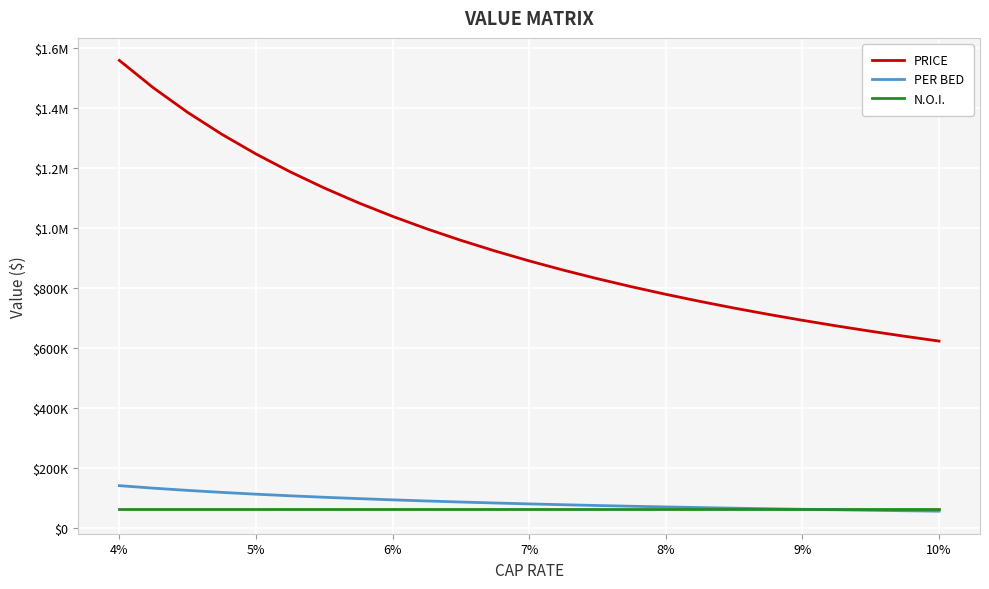

What are all the series names shown in the legend?

PRICE, PER BED, N.O.I.